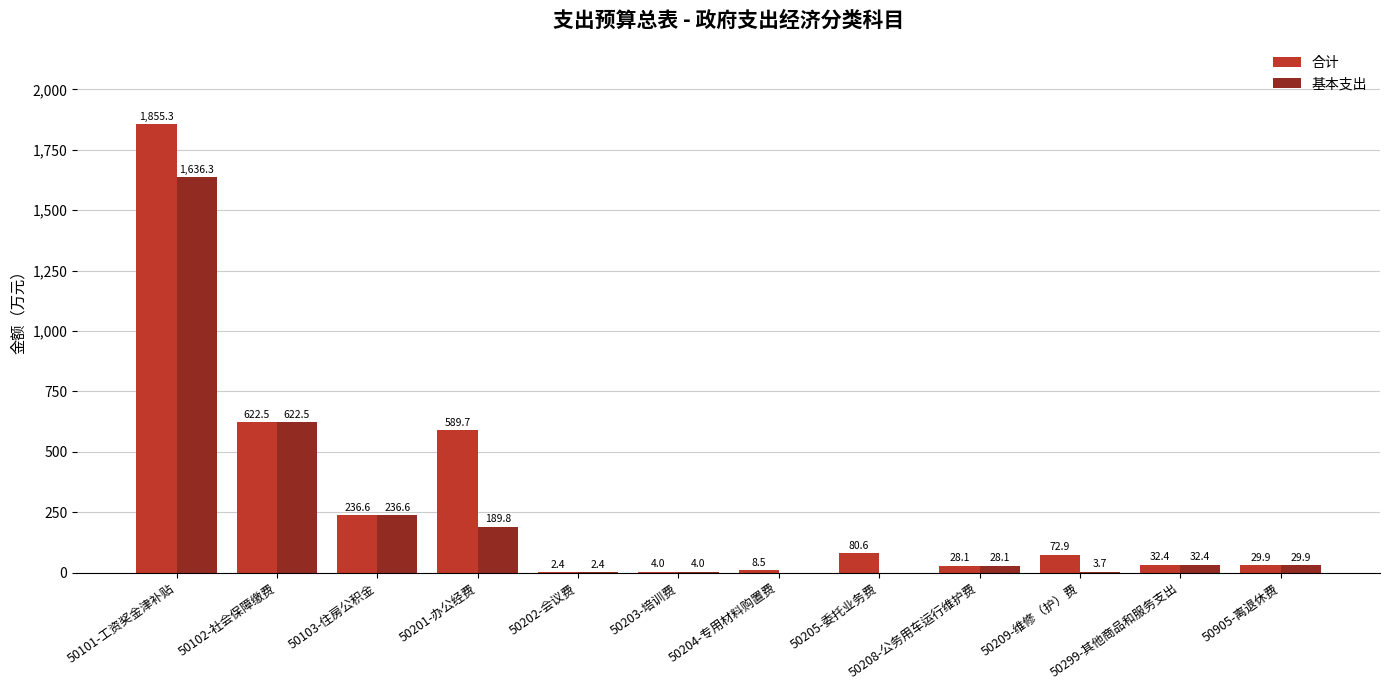

Which series has the largest range (max minus min)?

合计